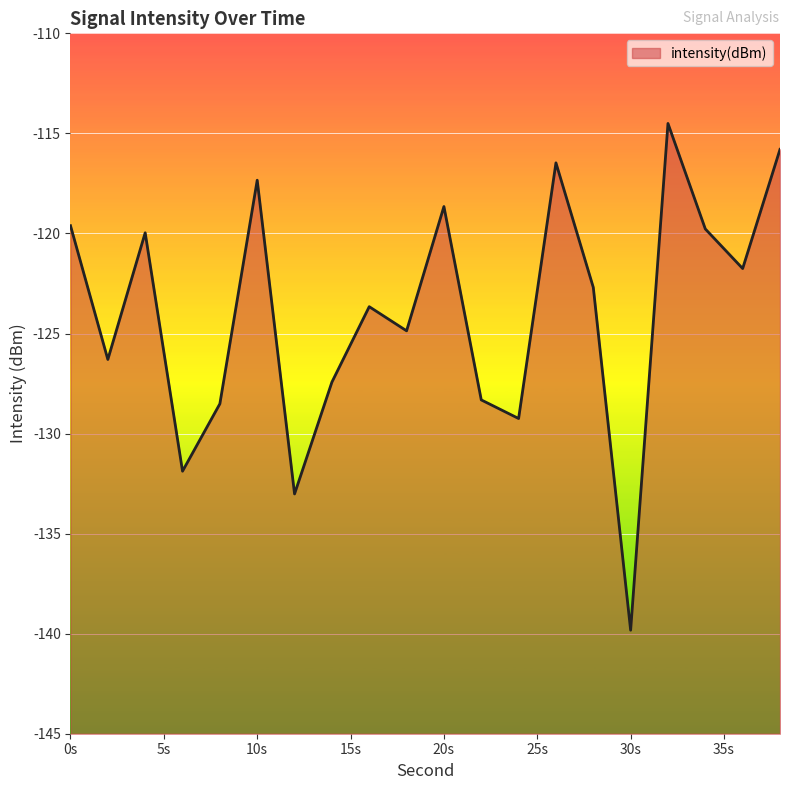

How many data points are less than -122?

11